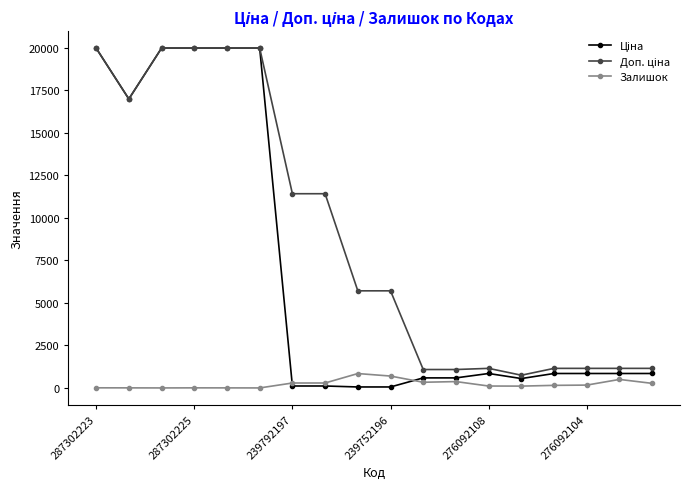

What is the highest value of the Залишок series?

845.0